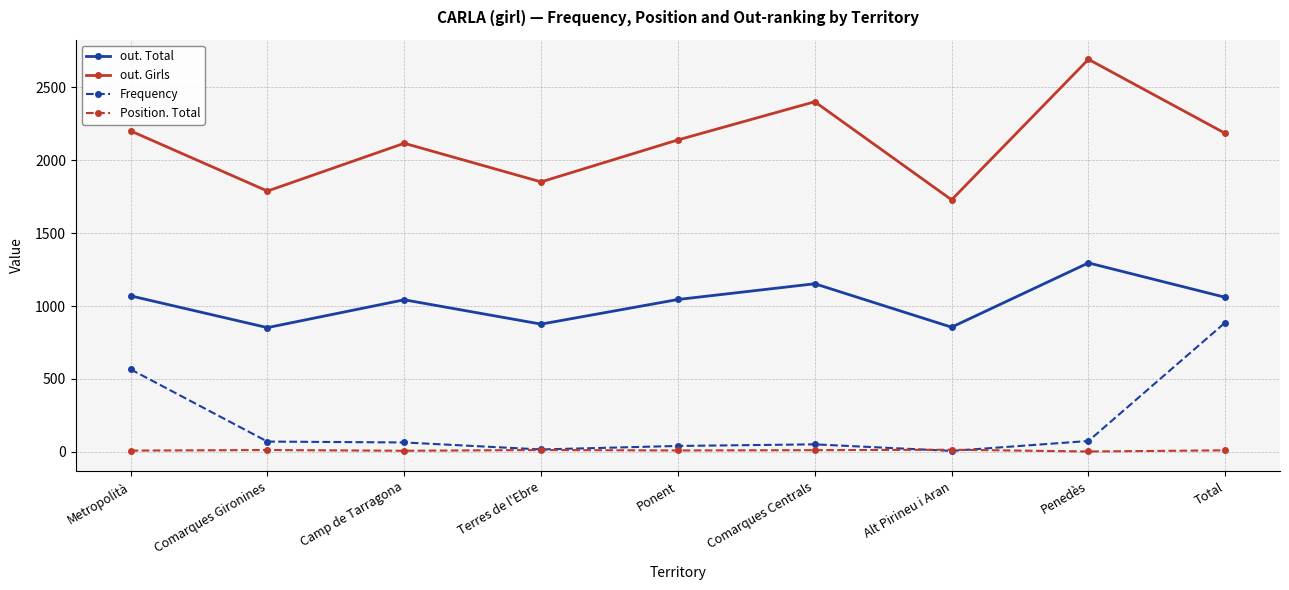

Does the chart have visible grid lines?

Yes